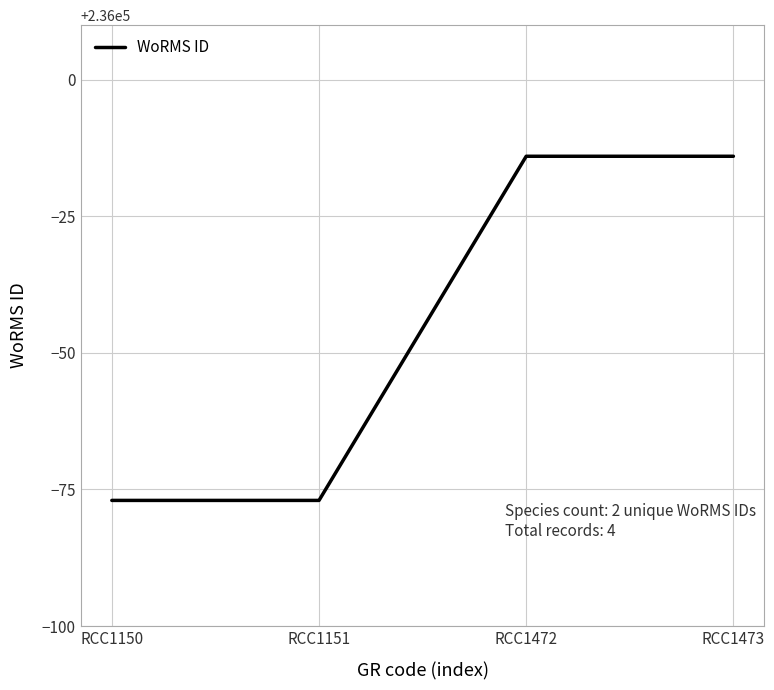

The value at RCC1151 is 235923. True or false?

True